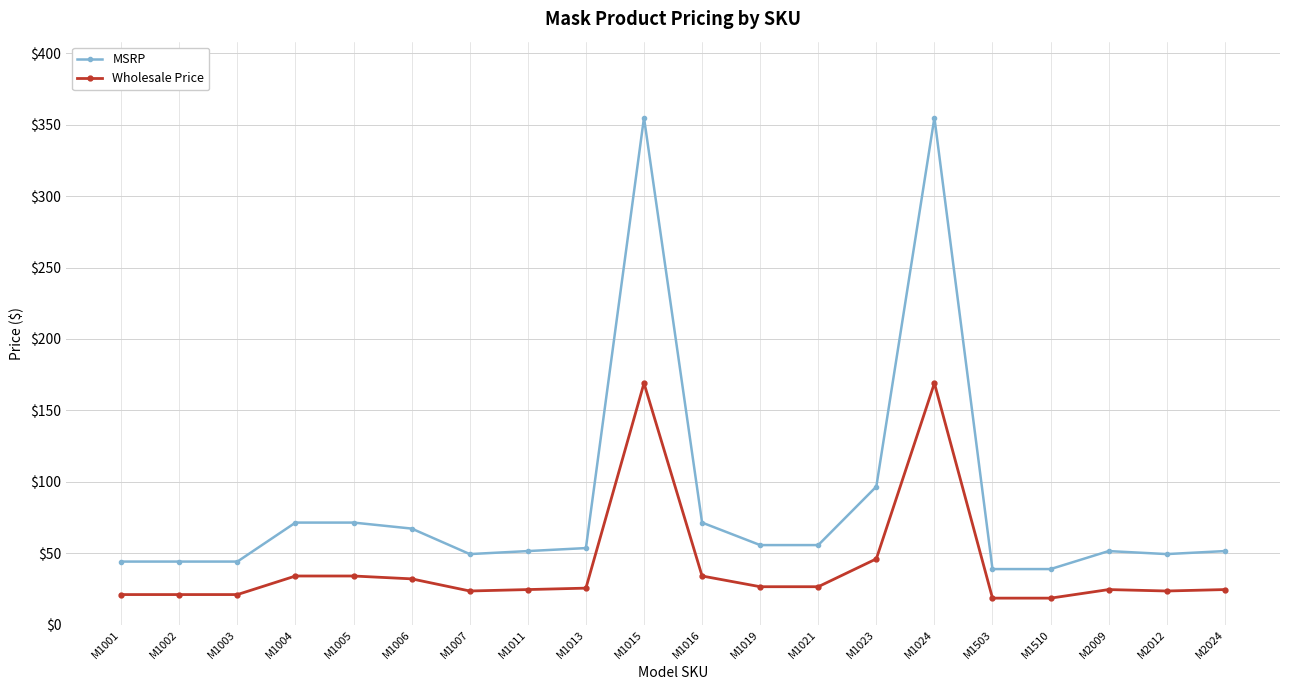

Which series has the largest total across all categories?

MSRP